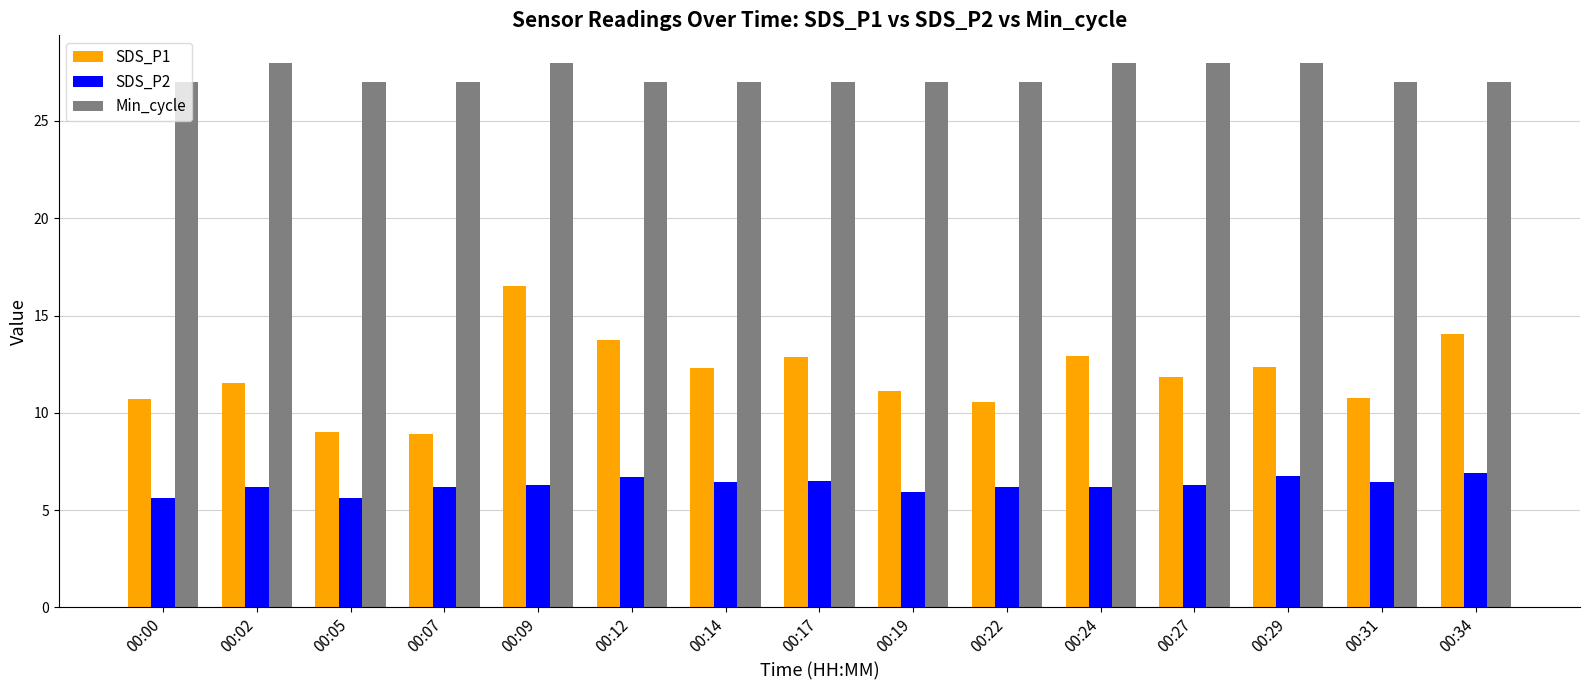

What is the maximum value shown in the chart?

28.0